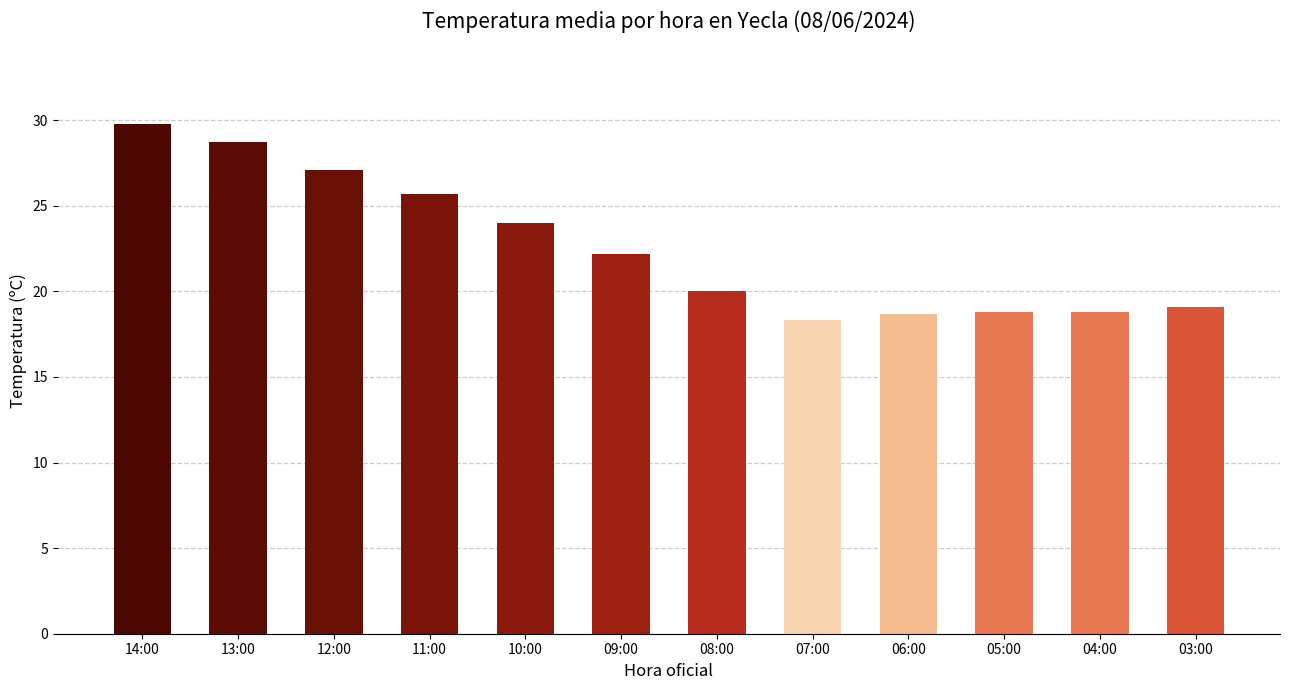

What position from the left is 13:00?

2